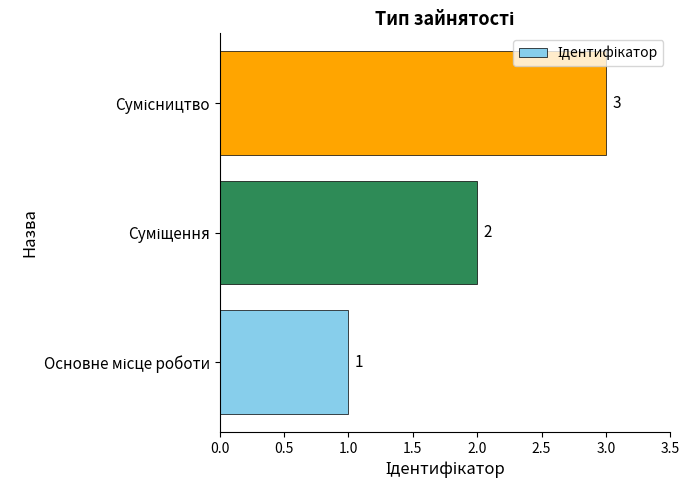

What is the maximum value shown in the chart?

3